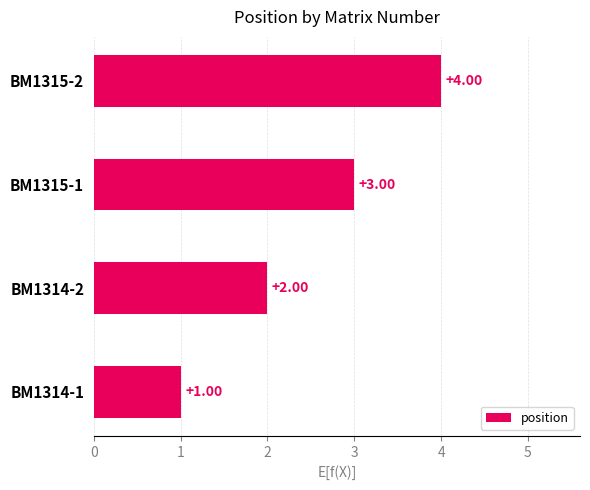

What is the change in value from BM1314-1 to BM1314-2?

+1